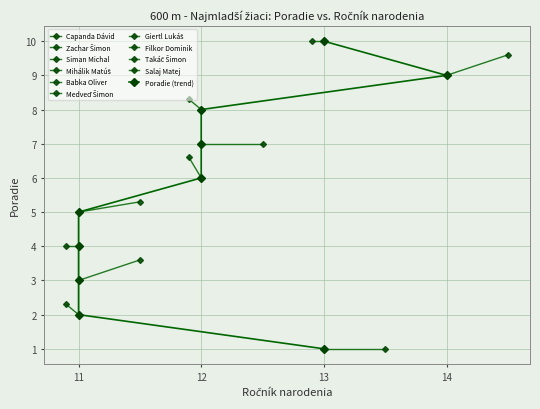

What is the minimum value shown in the chart?

1